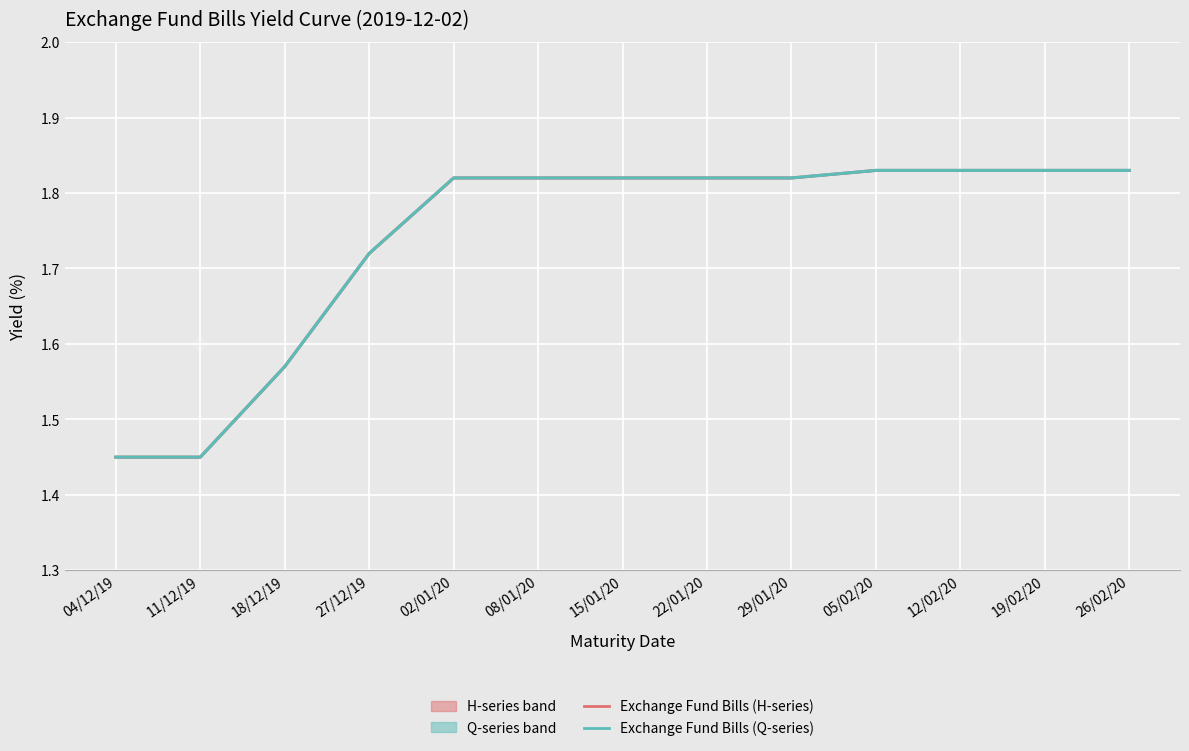

What is the sum of the Exchange Fund Bills (Q-series) values at 11/12/19 and 29/01/20?

3.3